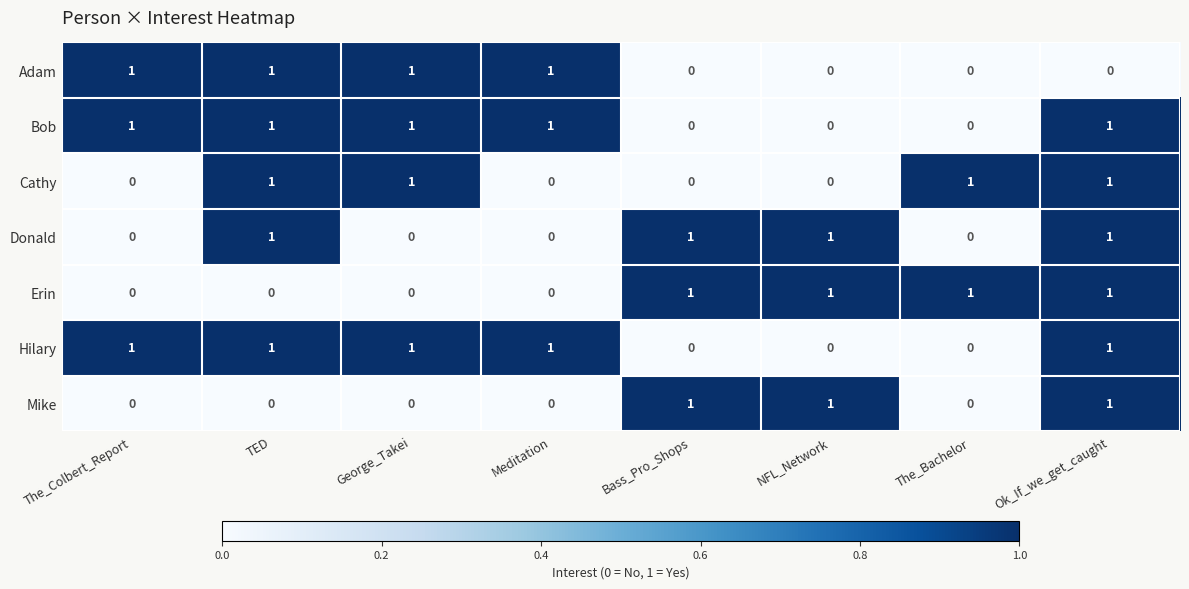

At how many categories does at least one series exceed 0?

8